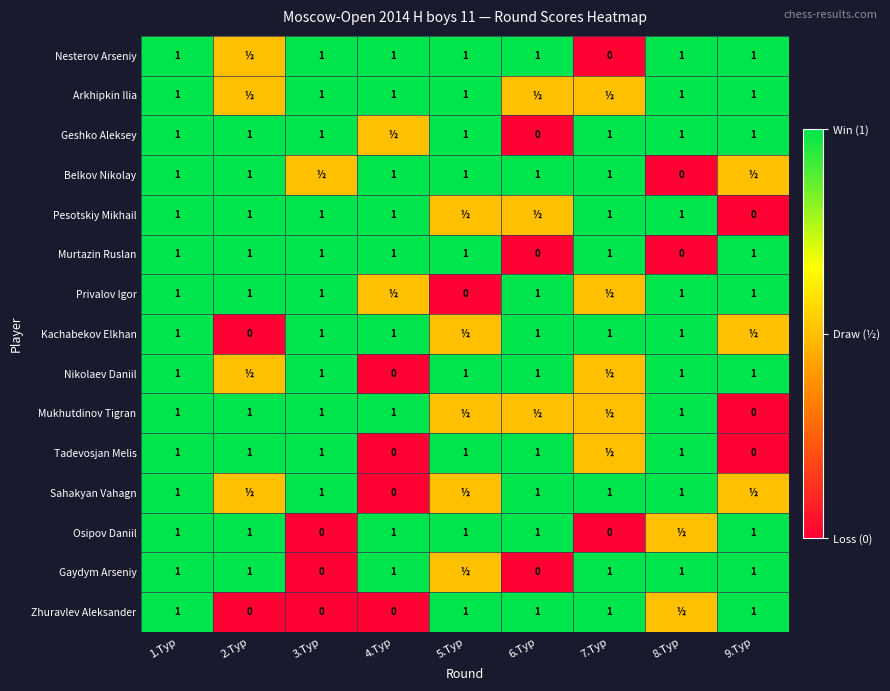

Which category has the highest value across all series?

1.Тур